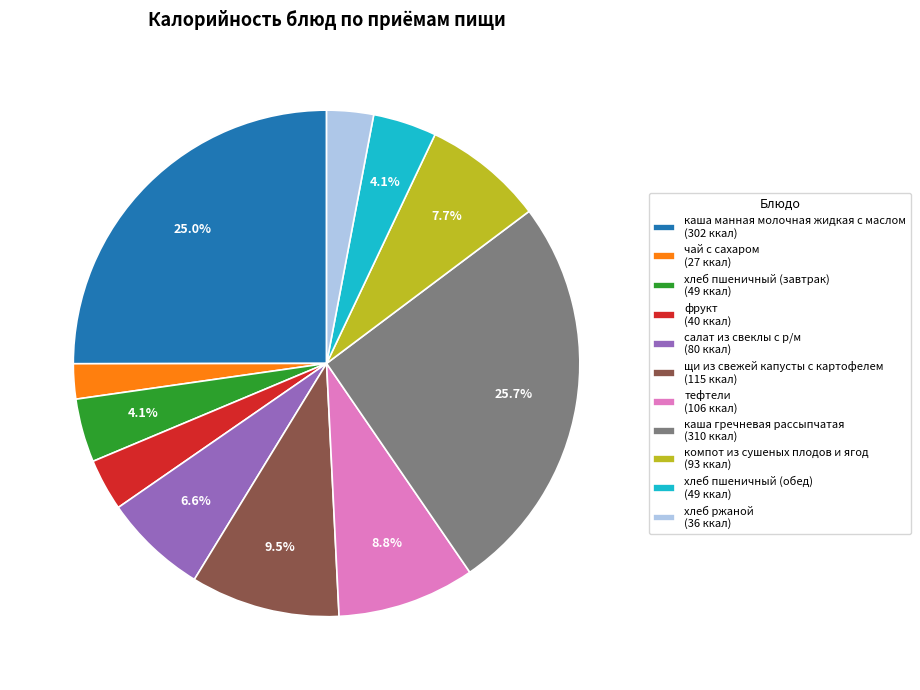

To the nearest percent, what is the average slice percentage?

9%